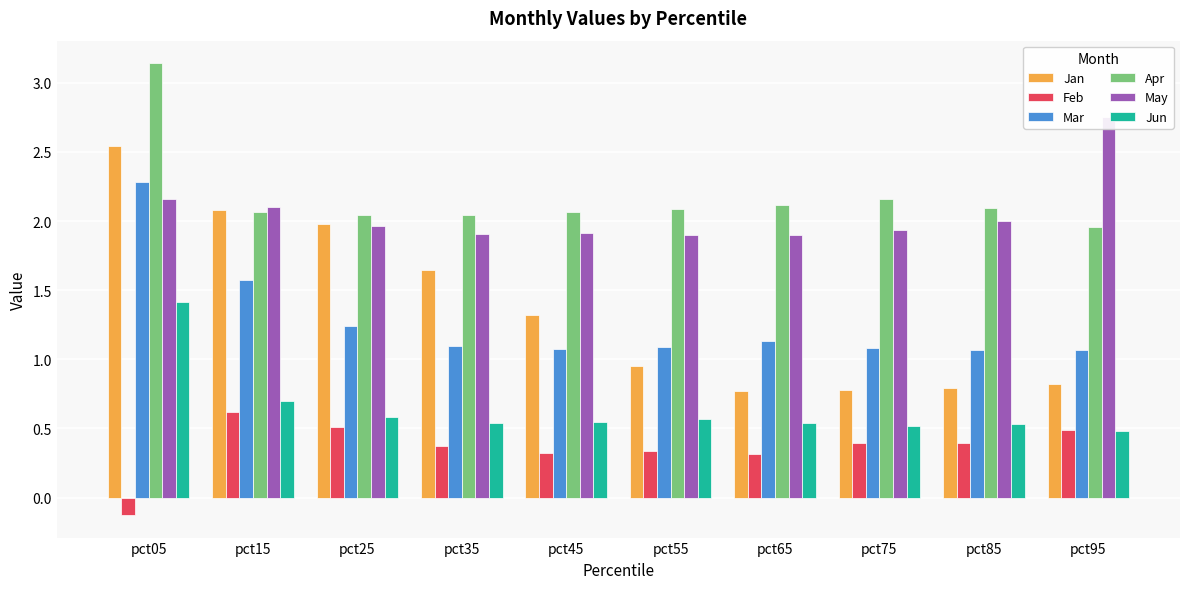

What is the sum of the Feb values at pct55 and pct85?

0.7